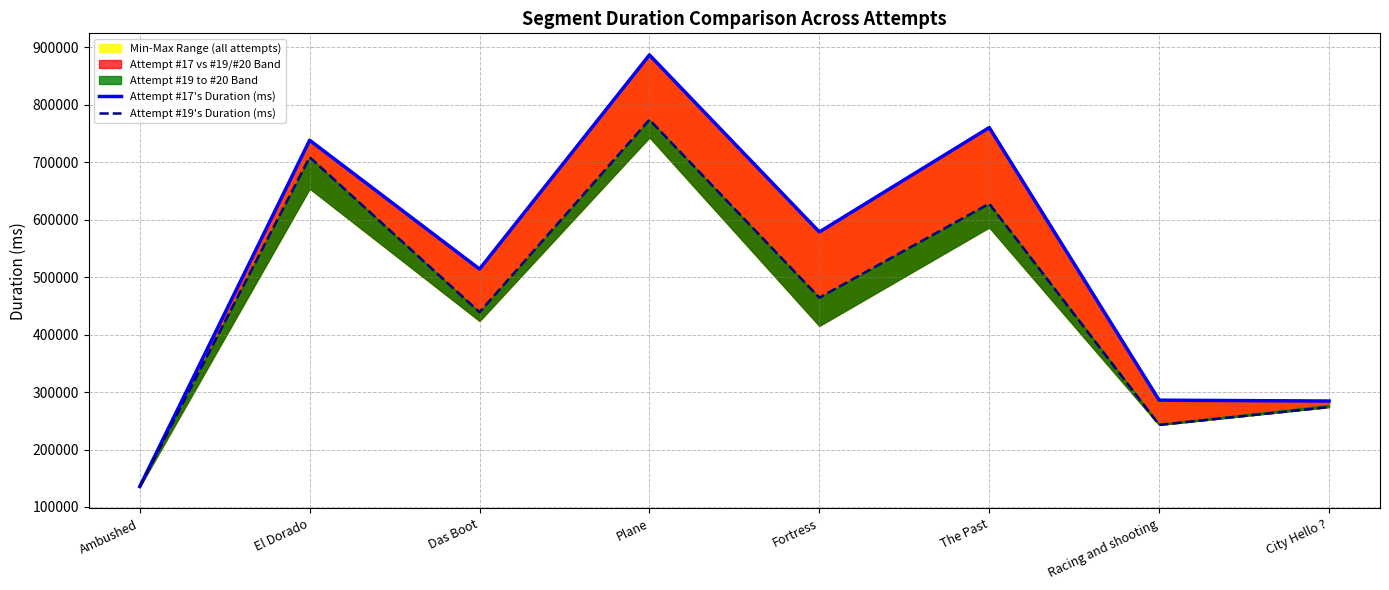

Which category has the lowest value in the Attempt #17's Duration (ms) series?

Ambushed